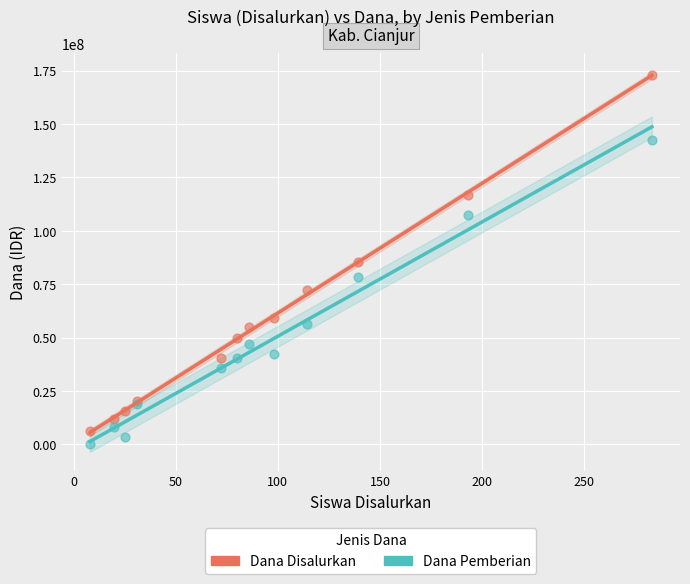

Which series has the largest Y range (max minus min)?

Dana Disalurkan